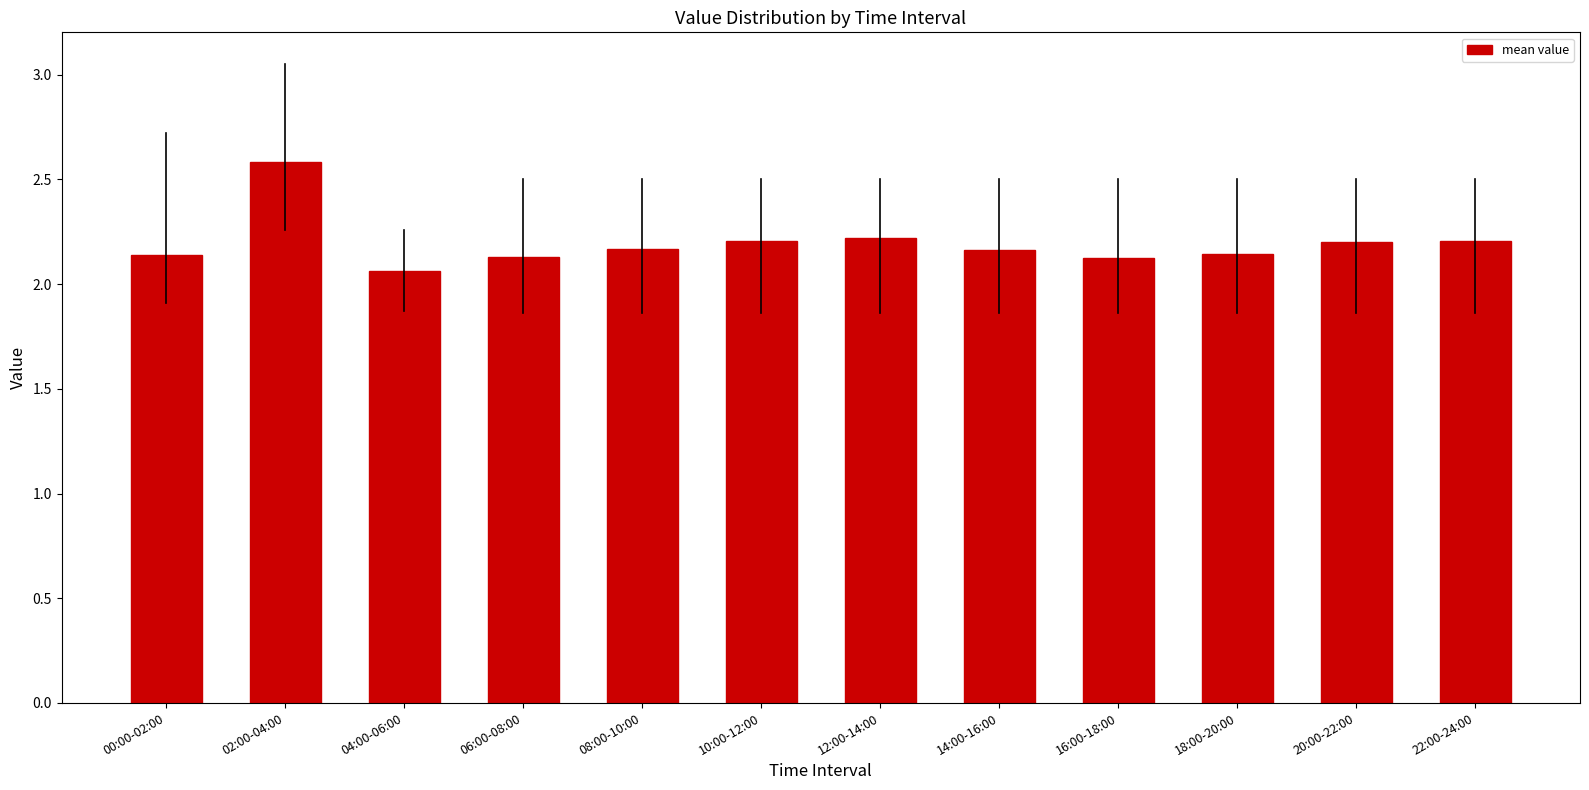

What is the greatest value displayed?

2.6